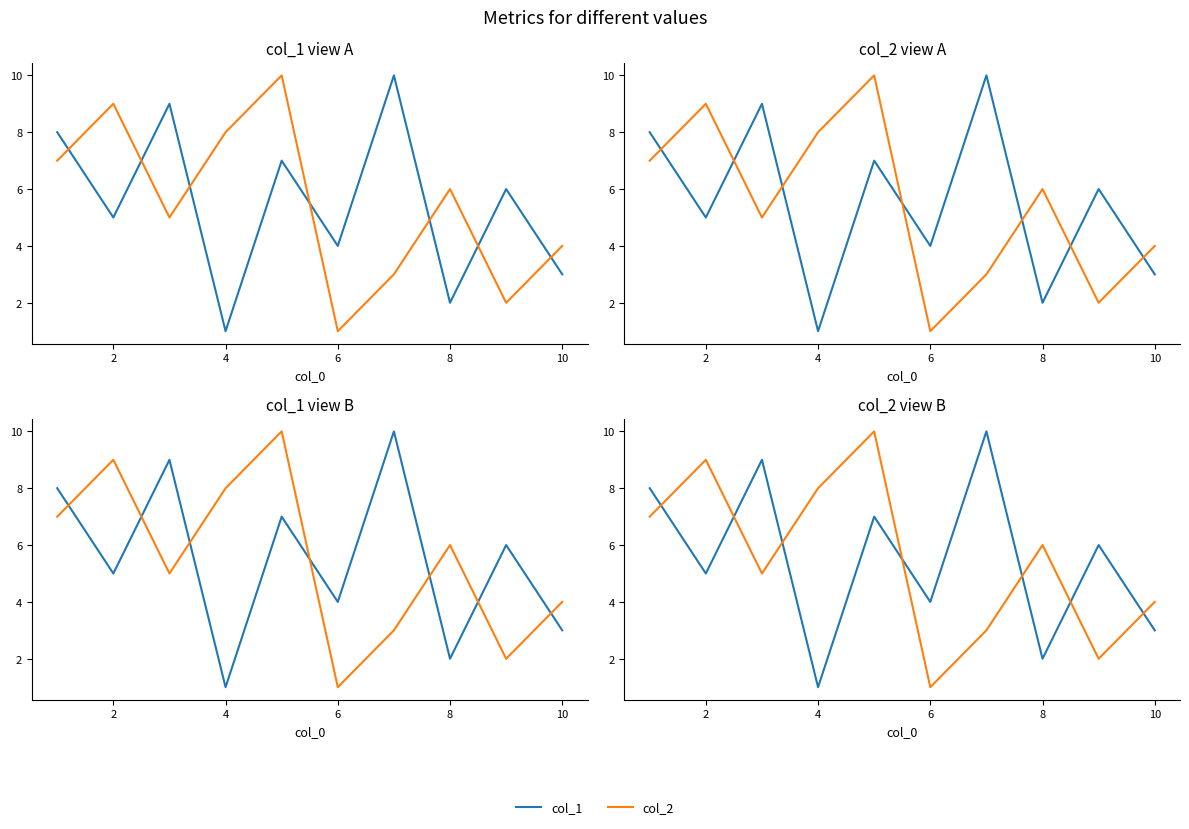

What is the value of the col_2 point at the 5th from the left?

10